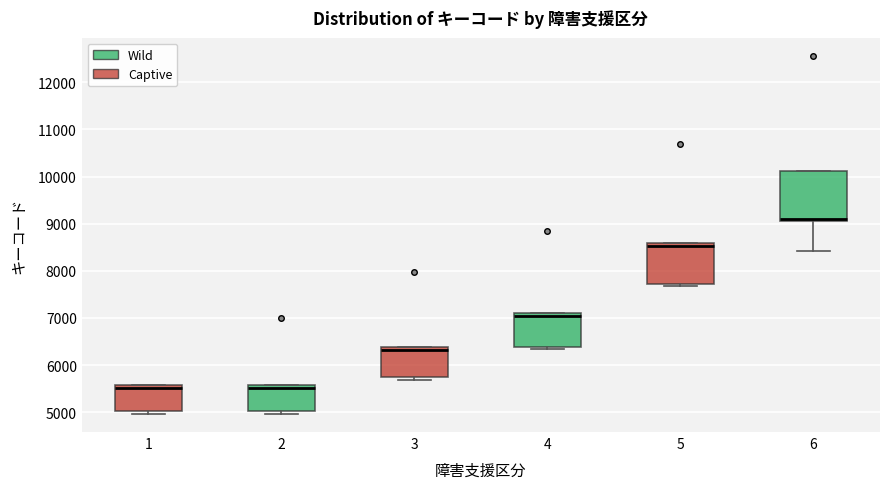

Reading left to right, transcribe this box plot: for each box, give where its median line is, the range the box spans, and where its two whiskers end, as read against the y-axis. The values are not printed on the chart, so give them approximately, as read against the axis.

1: median 5500, box 5000 to 5600, whiskers 5000 (just below the box's lower edge) to 5600
2: median 5500, box 5000 to 5600, whiskers 5000 (just below the box's lower edge) to 5600
3: median 6300, box 5700 to 6400, whiskers 5700 (just below the box's lower edge) to 6400
4: median 7000, box 6400 to 7100, whiskers 6300 to 7100
5: median 8500, box 7700 to 8600, whiskers 7700 (just below the box's lower edge) to 8600
6: median 9100, box 9000 to 10100, whiskers 8400 to 10100